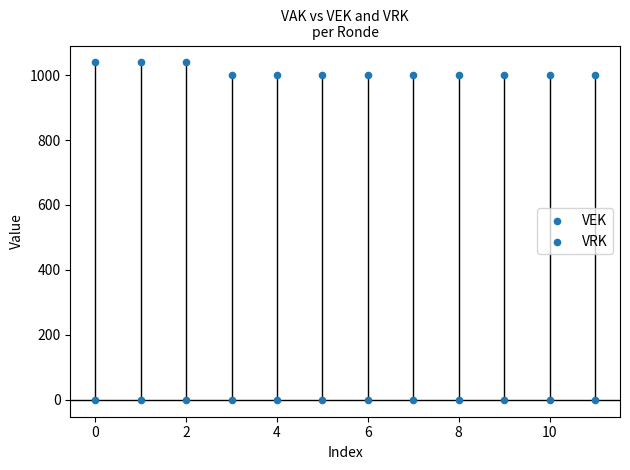

Which series contains the highest Y value?

VEK